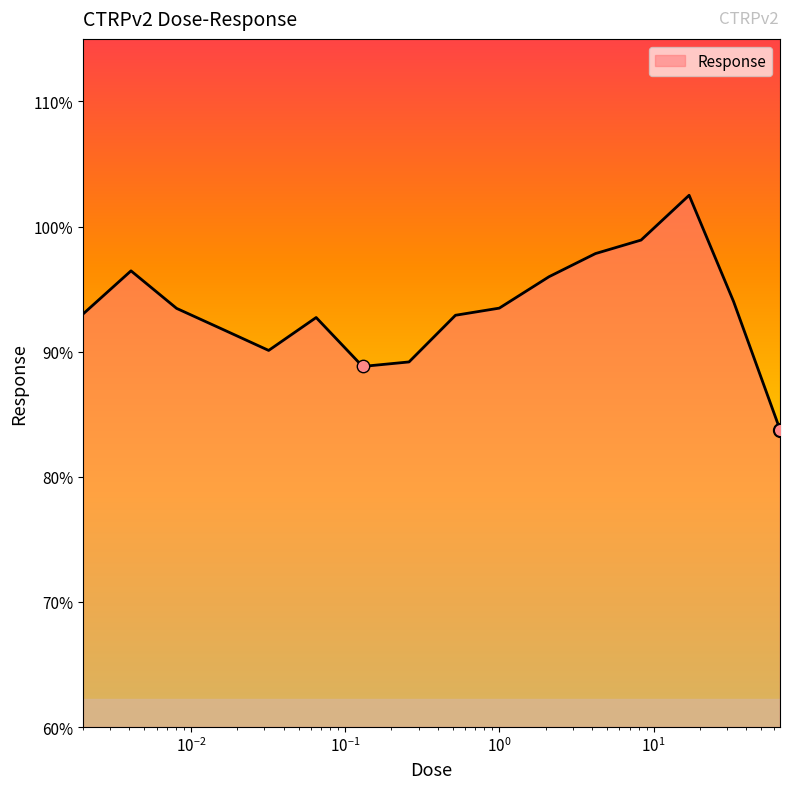

What is the smallest value displayed?

83.8